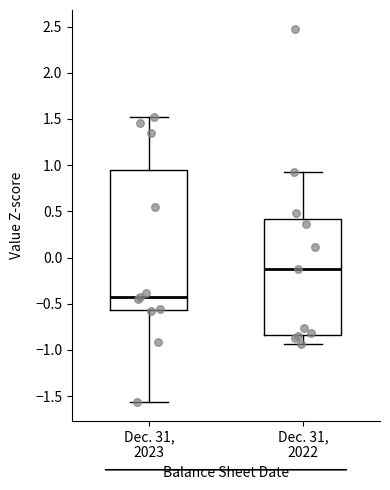

Which box's median line is the lowest?

Dec. 31, 2023